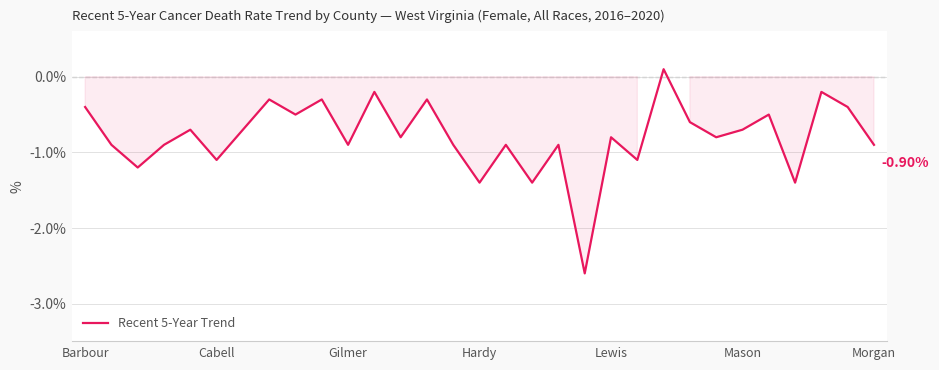

What is the average value?

-0.8